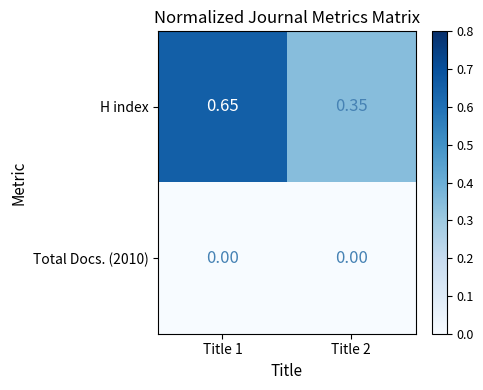

Which series has the widest spread of values?

H index